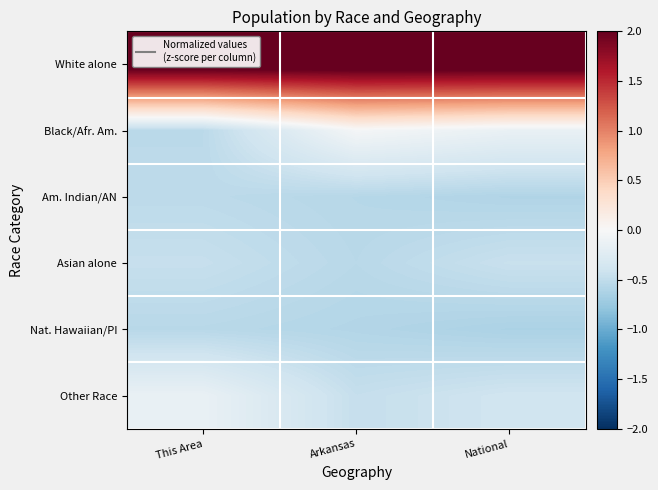

Reading left to right, extract all data points from this chart.

White alone: This Area=2.2	Arkansas=2.2	National=2.2
Black/Afr. Am.: This Area=-0.5	Arkansas=-0.0	National=-0.1
Am. Indian/AN: This Area=-0.5	Arkansas=-0.6	National=-0.6
Asian alone: This Area=-0.5	Arkansas=-0.5	National=-0.4
Nat. Hawaiian/PI: This Area=-0.6	Arkansas=-0.6	National=-0.6
Other Race: This Area=-0.1	Arkansas=-0.5	National=-0.4